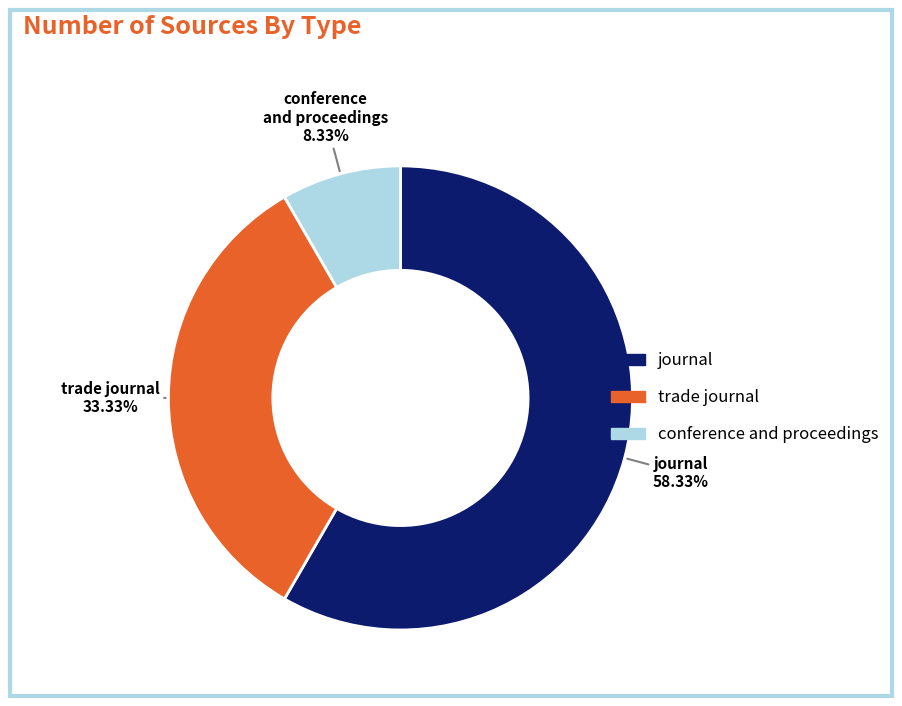

Is there any slice that represents more than half of the pie?

Yes